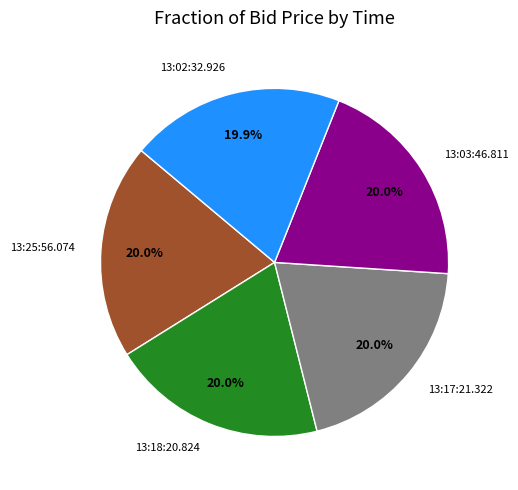

To the nearest percent, what percentage of the pie is 13:03:46.811?

20%